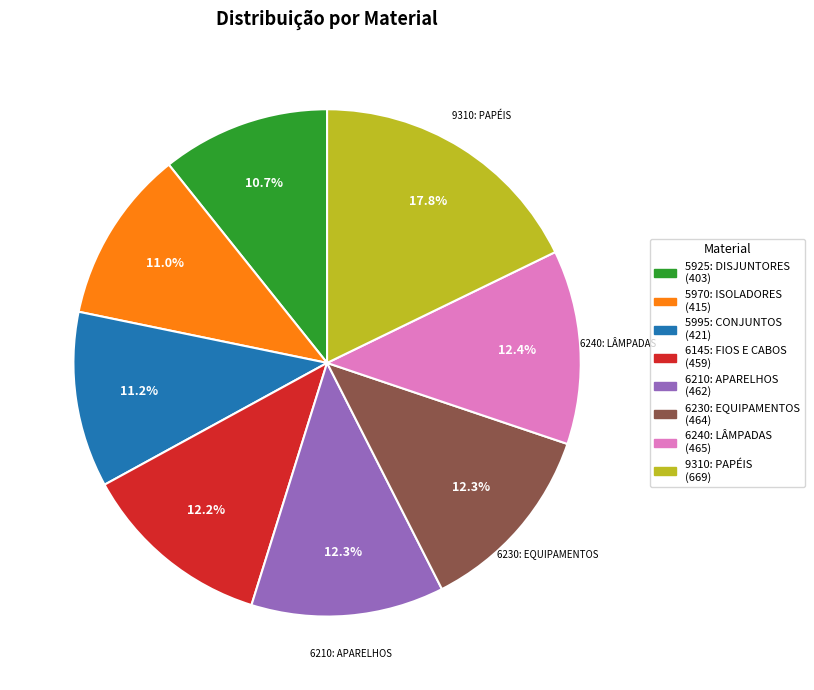

Is there a majority slice in this chart?

No